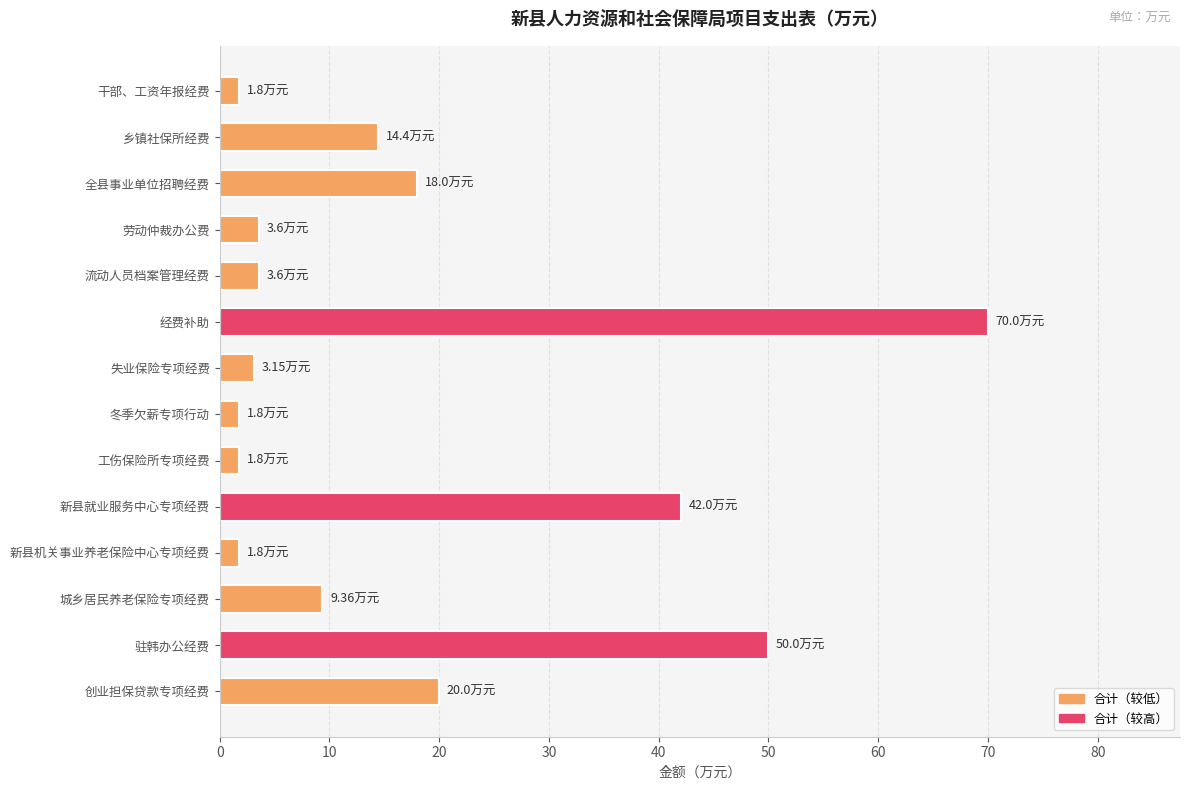

Are the bars horizontal?

Yes